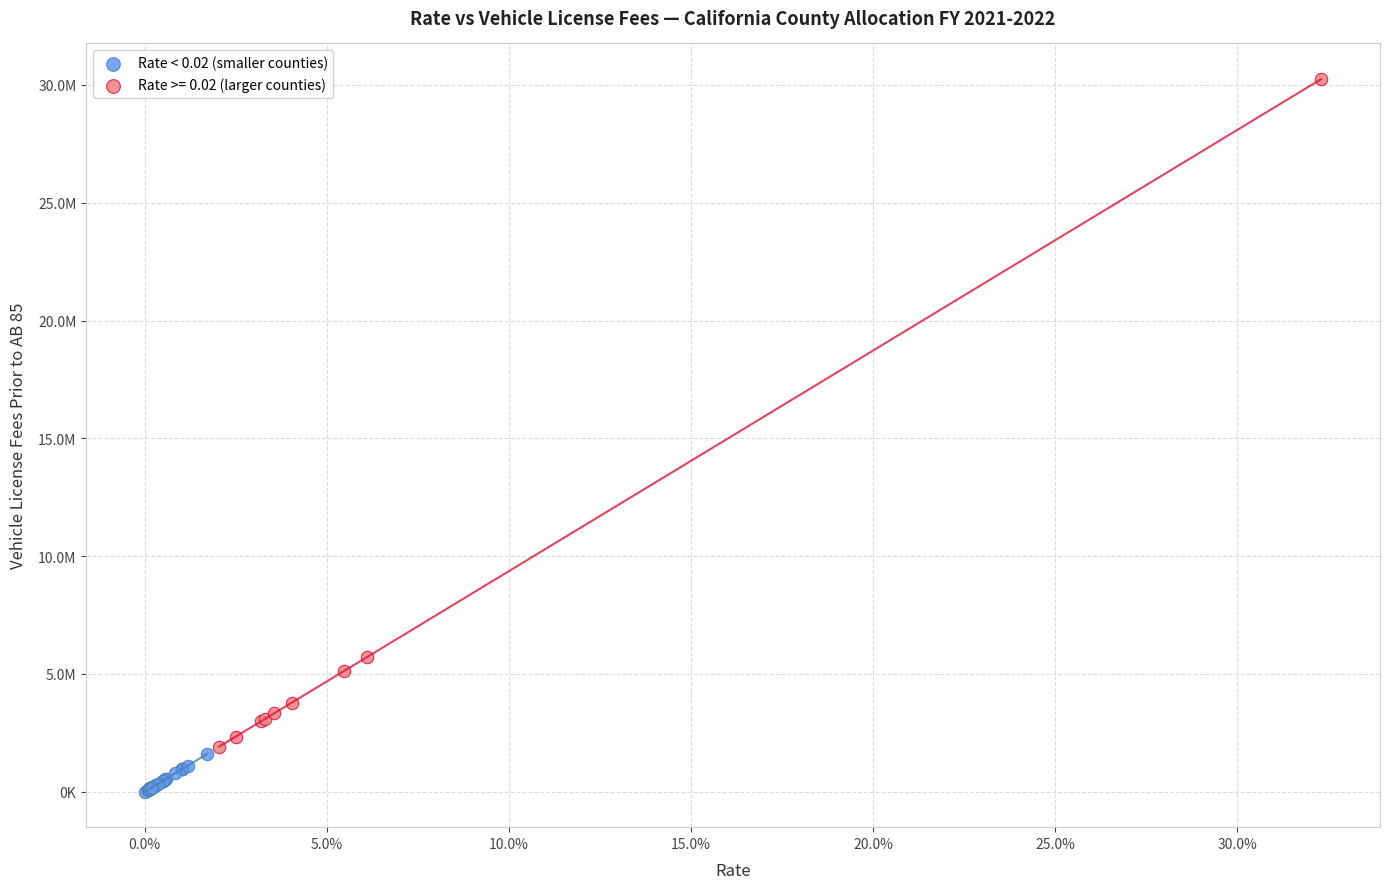

What are all the series names shown in the legend?

Rate < 0.02 (smaller counties), Rate >= 0.02 (larger counties)